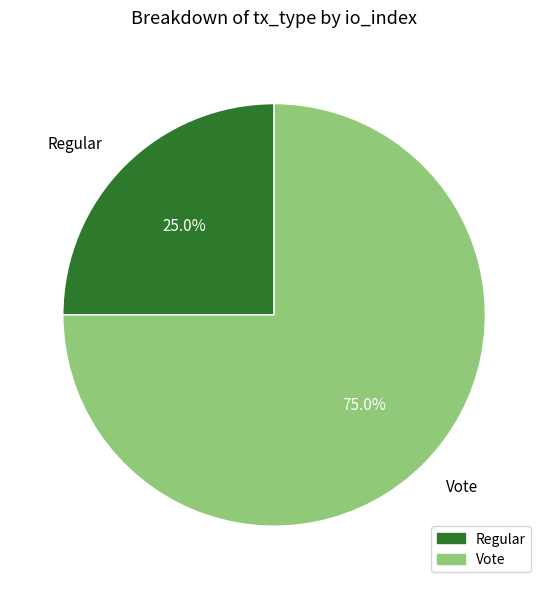

Is there any slice that represents more than half of the pie?

Yes